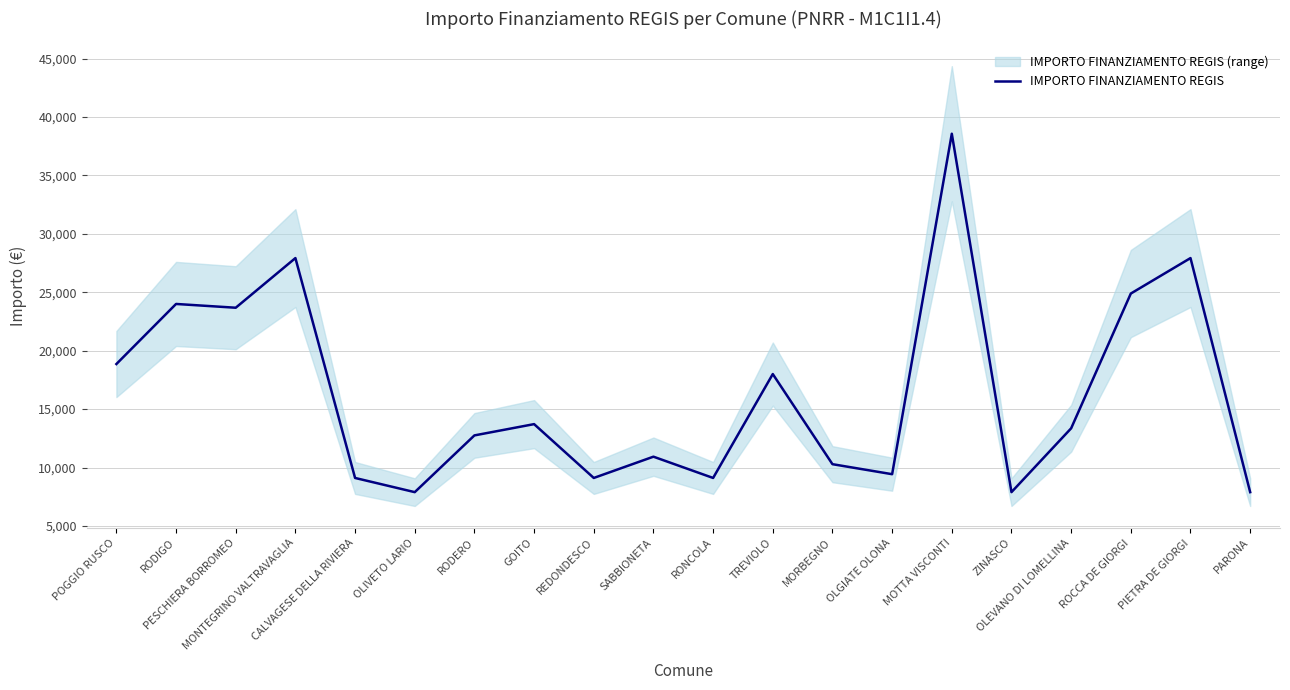

At which category does the chart reach its peak across all series?

MOTTA VISCONTI